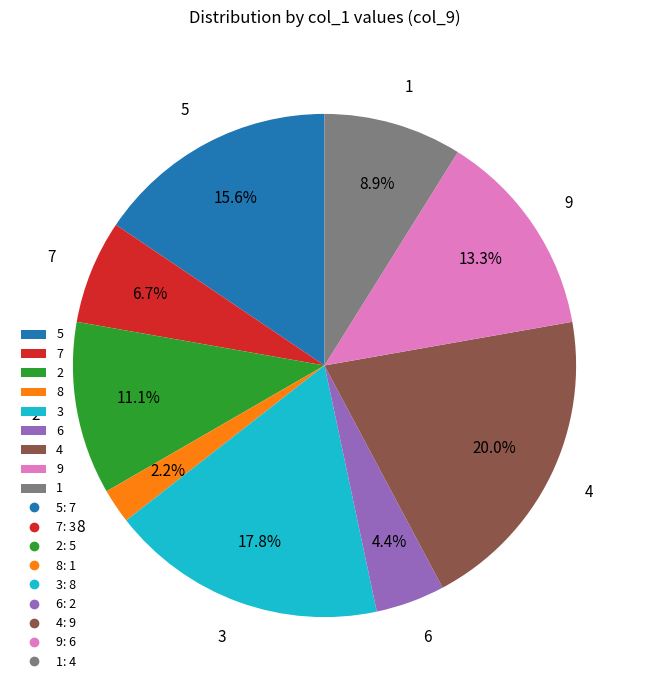

Which category has the smallest portion of the pie?

8